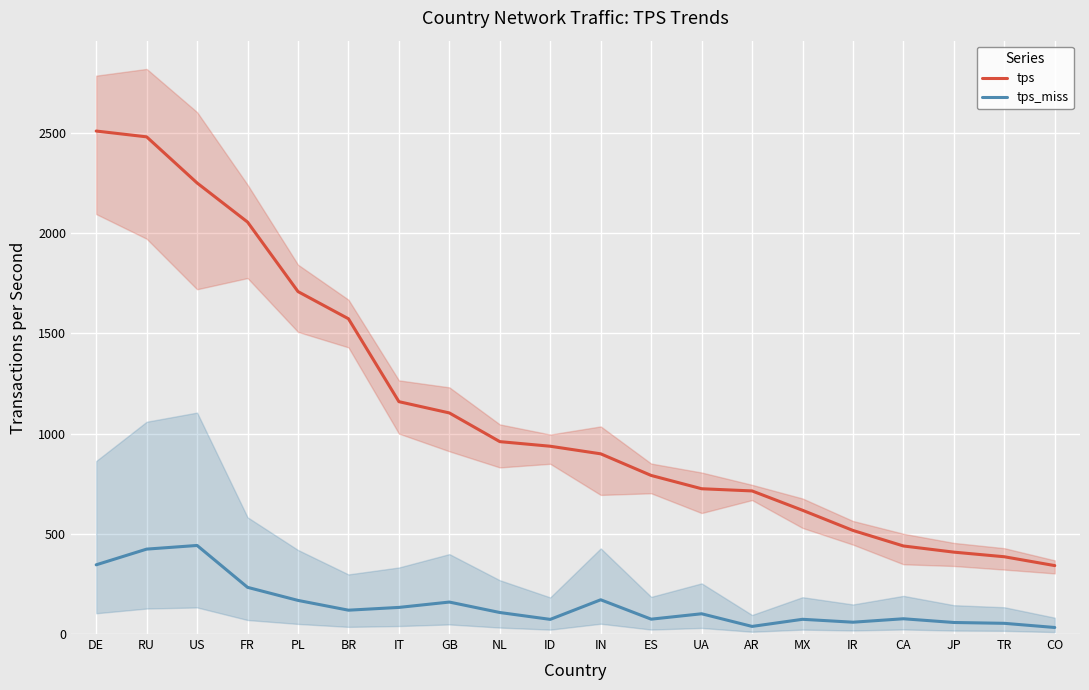

At which label does tps_miss first exceed 107?

DE